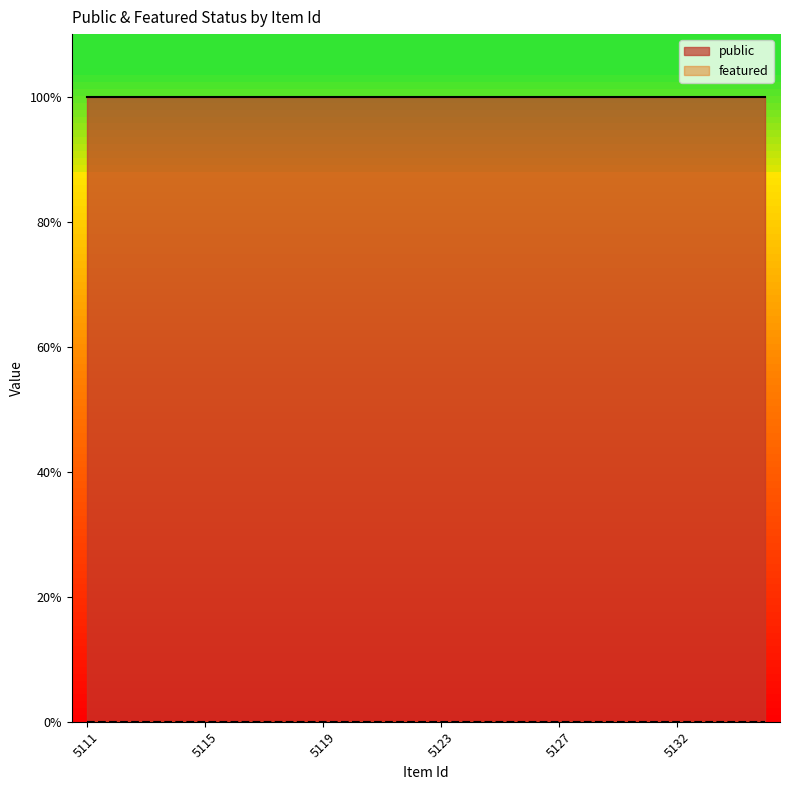

True or false: public and featured cross at least once.

False